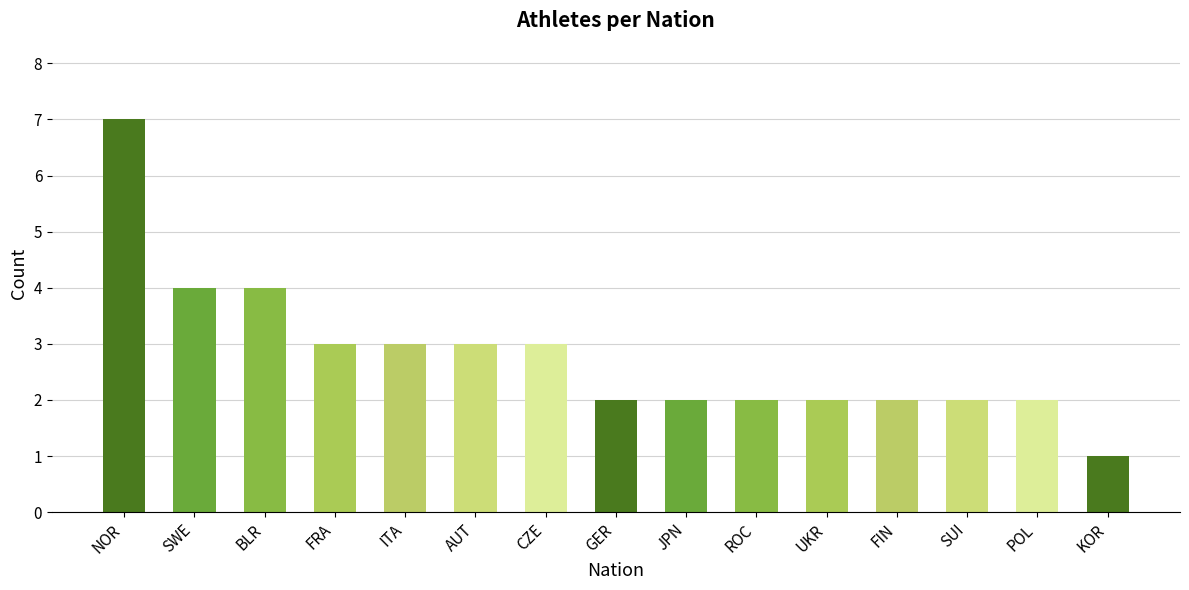

Reading right to left, extract all data points from this chart.

KOR=1	POL=2	SUI=2	FIN=2	UKR=2	ROC=2	JPN=2	GER=2	CZE=3	AUT=3	ITA=3	FRA=3	BLR=4	SWE=4	NOR=7